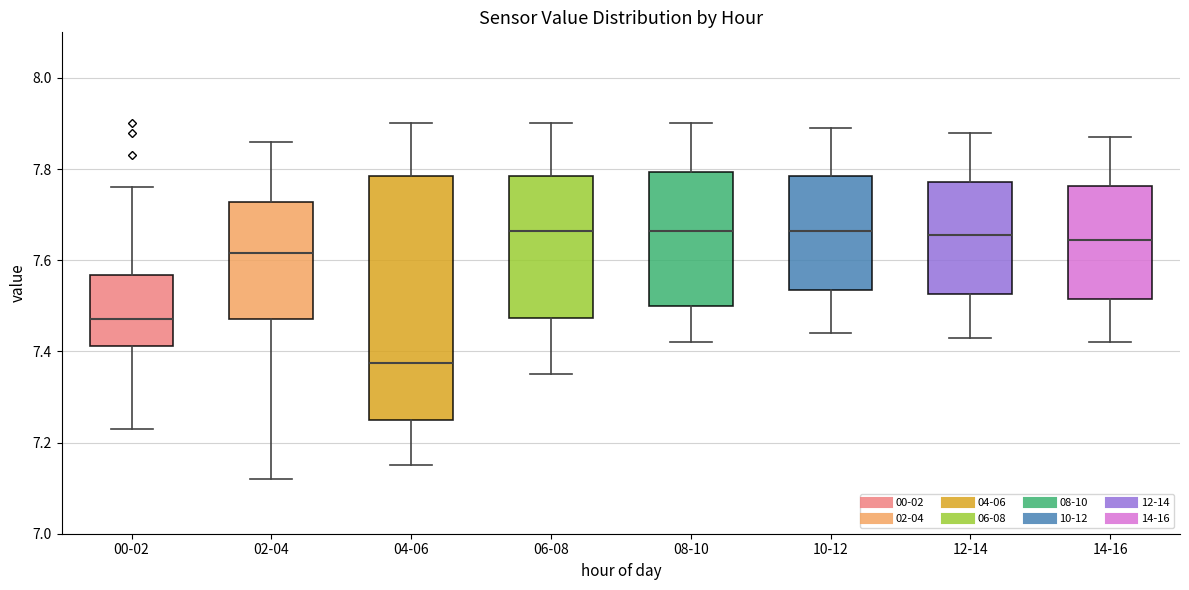

Reading left to right, transcribe this box plot: for each box, give where its median line is, the range the box spans, and where its two whiskers end, as read against the y-axis. The values are not printed on the chart, so give them approximately, as read against the axis.

00-02: median 7.48, box 7.42 to 7.56, whiskers 7.24 to 7.76
02-04: median 7.62, box 7.48 to 7.72, whiskers 7.12 to 7.86
04-06: median 7.38, box 7.26 to 7.78, whiskers 7.16 to 7.90
06-08: median 7.66, box 7.48 to 7.78, whiskers 7.36 to 7.90
08-10: median 7.66, box 7.50 to 7.80, whiskers 7.42 to 7.90
10-12: median 7.66, box 7.54 to 7.78, whiskers 7.44 to 7.90
12-14: median 7.66, box 7.52 to 7.78, whiskers 7.44 to 7.88
14-16: median 7.64, box 7.52 to 7.76, whiskers 7.42 to 7.88